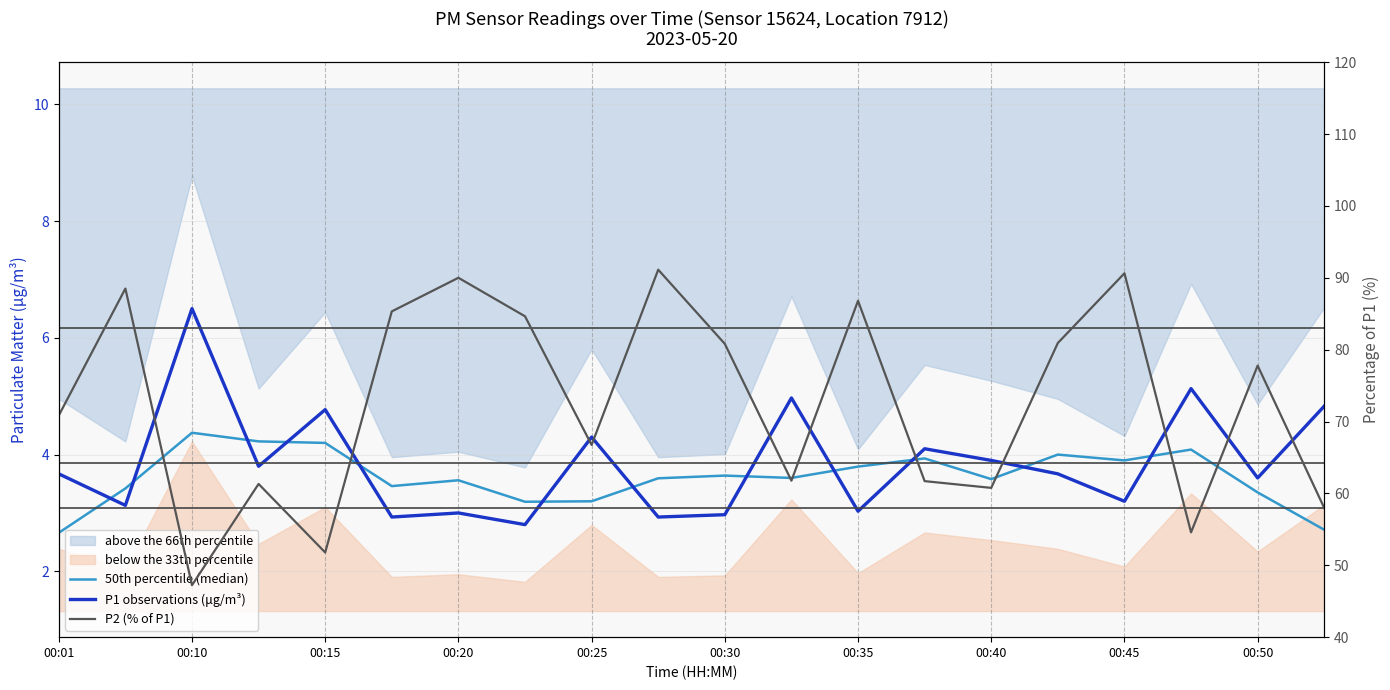

What is the difference between the second highest and second lowest values in the 50th percentile (median) series?

1.5